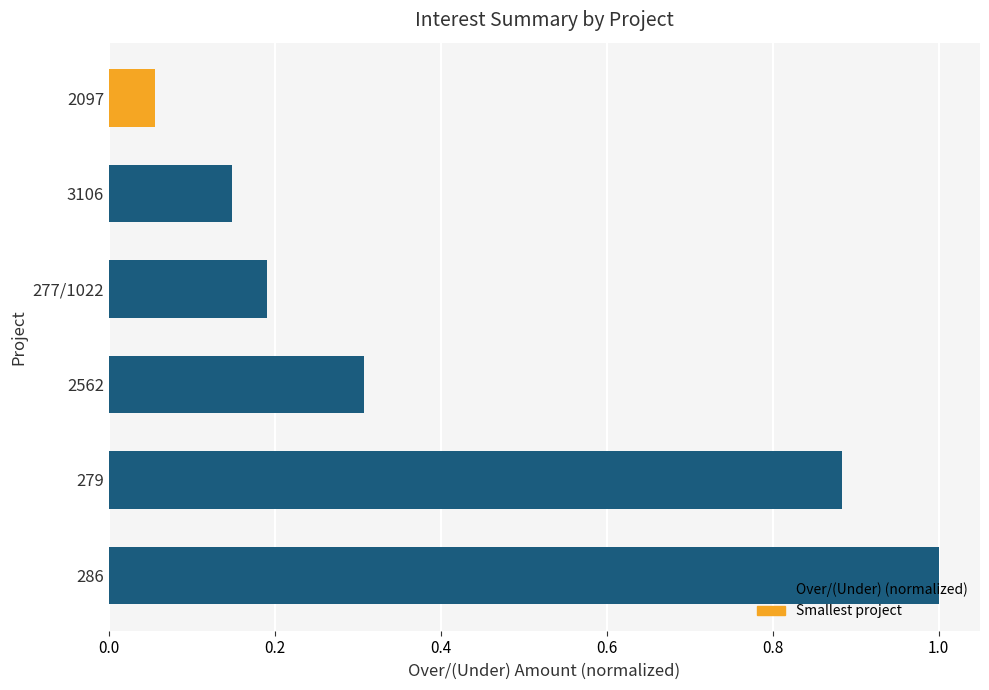

What is the change in value from 286 to 277/1022?

-0.8